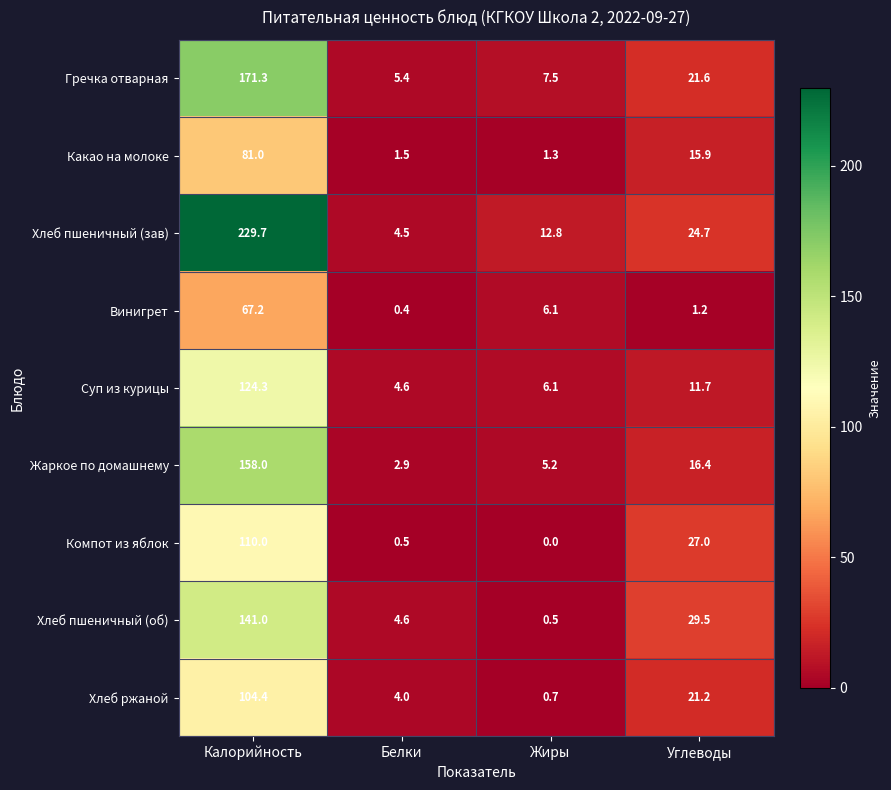

What is the total value across all series at Калорийность?

1186.9